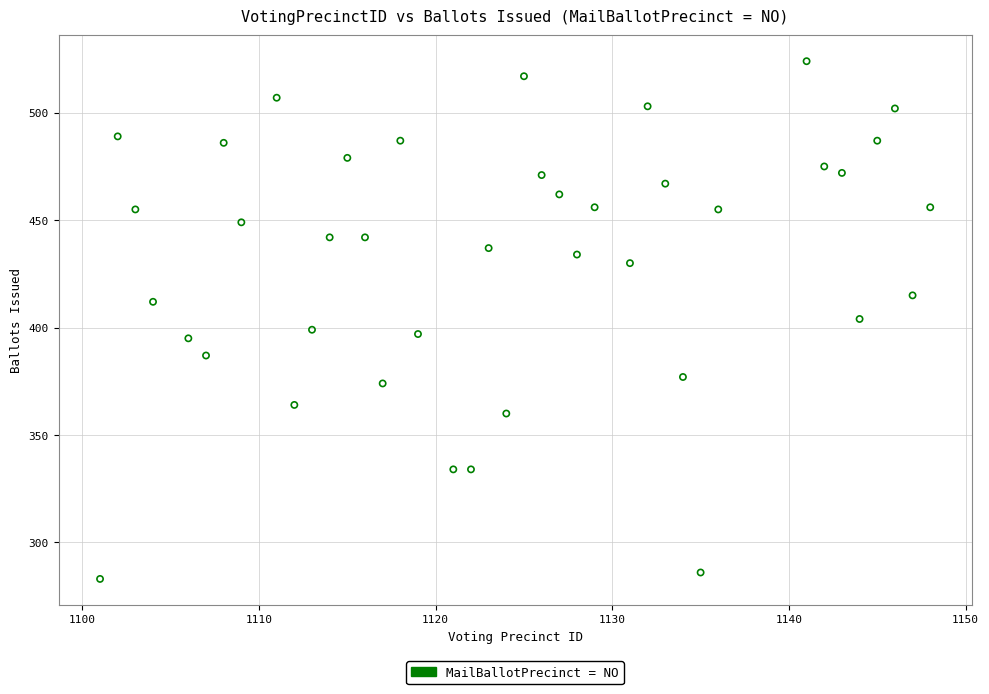

What is the range of X values (max minus min)?

47